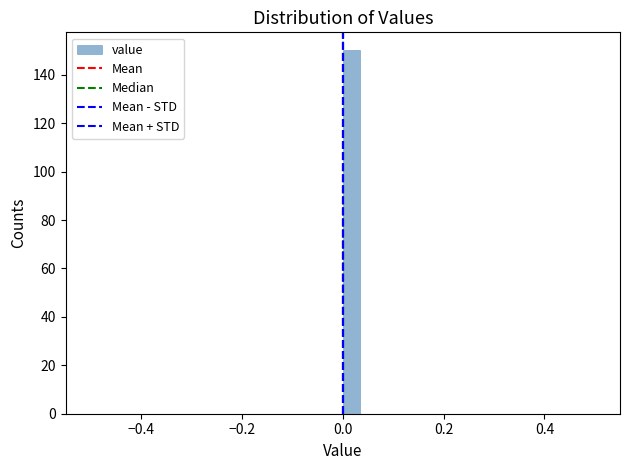

Around what value on the x-axis is the tallest bar? Give the approximate position of its centre, as read against the axis.

0.02